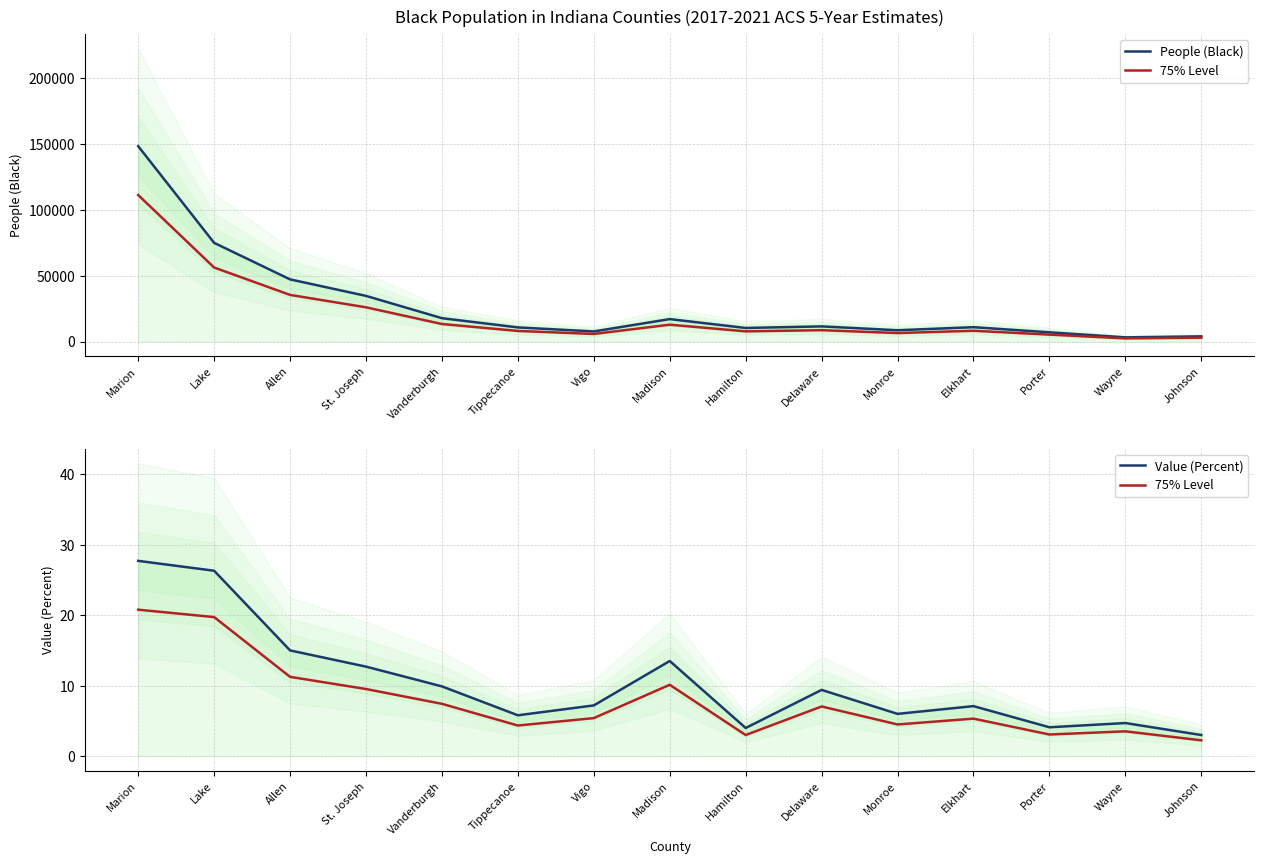

True or false: Value (Percent) and 75% Level intersect in this chart.

False